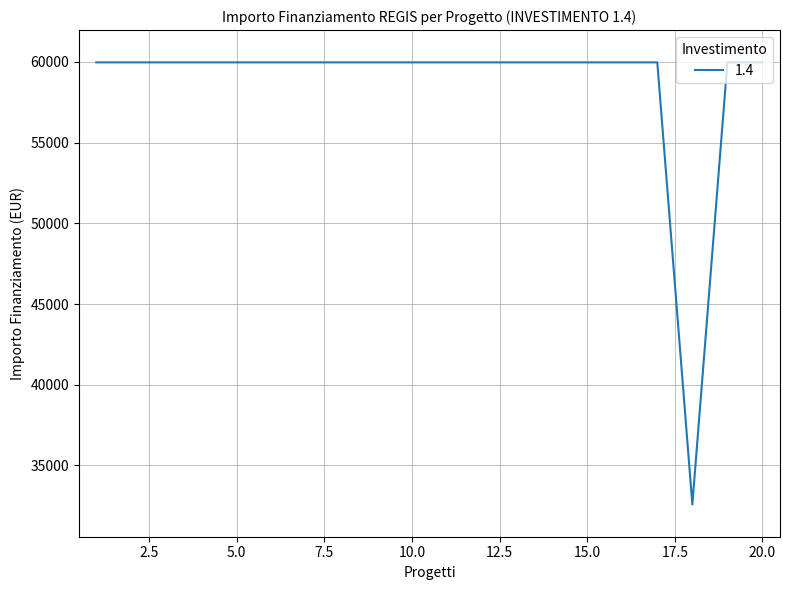

Count the number of categories in the chart.

20